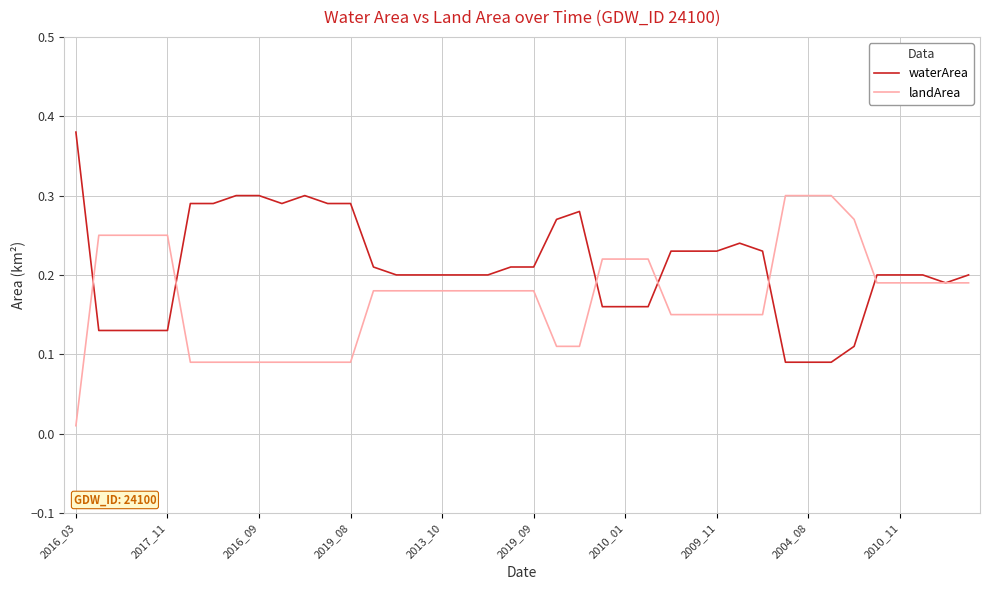

Which series has the largest total across all categories?

waterArea